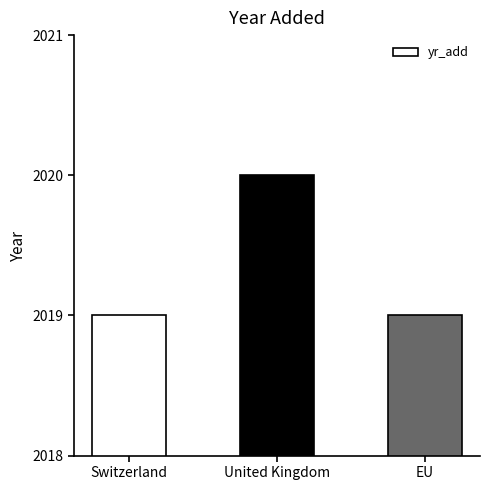

What is the label of the 3rd bar from the right?

Switzerland